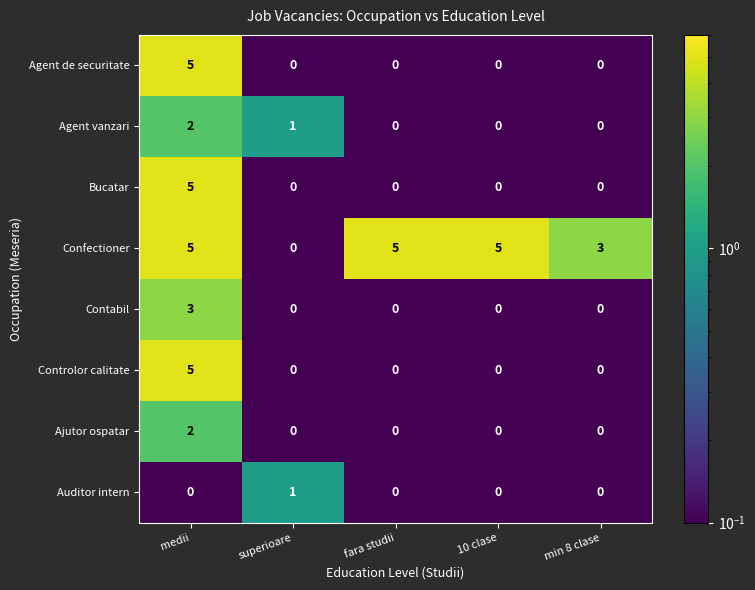

What is the maximum value shown in the chart?

5